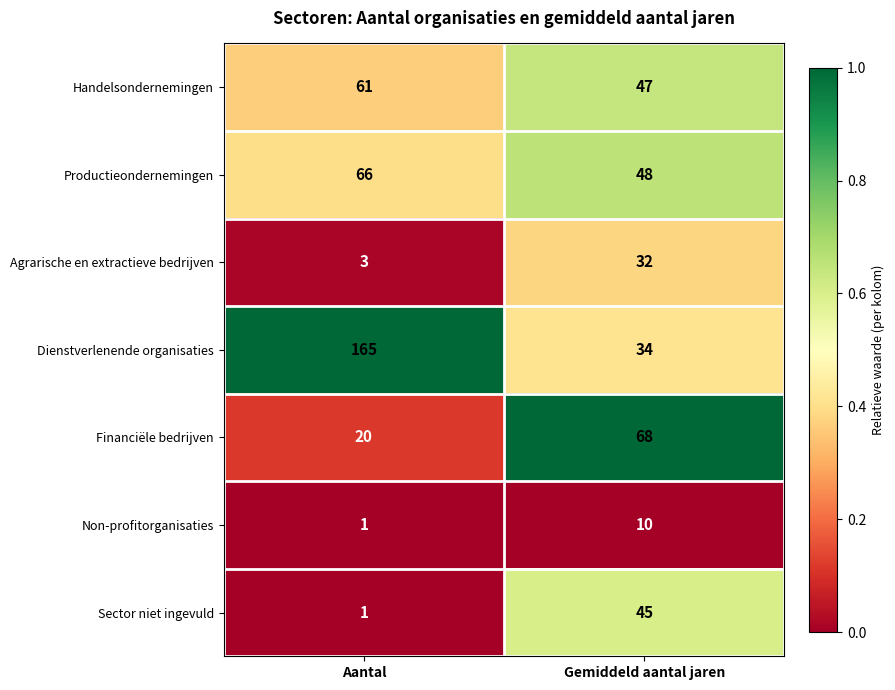

What is the average value of the Agrarische en extractieve bedrijven series?

18